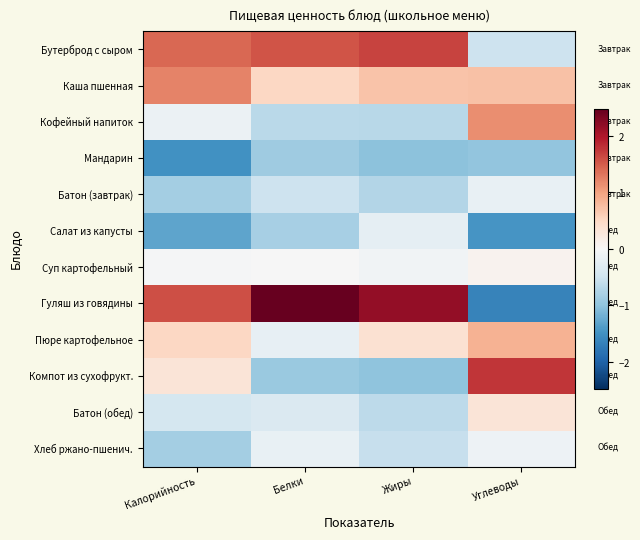

Reading left to right, list all the values displayed in this chart.

Бутерброд с сыром: Калорийность=1.4	Белки=1.6	Жиры=1.7	Углеводы=-0.5
Каша пшенная: Калорийность=1.2	Белки=0.5	Жиры=0.7	Углеводы=0.7
Кофейный напиток: Калорийность=-0.1	Белки=-0.7	Жиры=-0.7	Углеводы=1.2
Мандарин: Калорийность=-1.5	Белки=-0.9	Жиры=-1.0	Углеводы=-1.0
Батон (завтрак): Калорийность=-0.8	Белки=-0.5	Жиры=-0.7	Углеводы=-0.2
Салат из капусты: Калорийность=-1.3	Белки=-0.8	Жиры=-0.2	Углеводы=-1.5
Суп картофельный: Калорийность=-0.0	Белки=-0.0	Жиры=-0.1	Углеводы=0.1
Гуляш из говядины: Калорийность=1.6	Белки=2.5	Жиры=2.2	Углеводы=-1.7
Пюре картофельное: Калорийность=0.5	Белки=-0.2	Жиры=0.4	Углеводы=0.9
Компот из сухофрукт.: Калорийность=0.3	Белки=-0.9	Жиры=-1.0	Углеводы=1.8
Батон (обед): Калорийность=-0.4	Белки=-0.4	Жиры=-0.6	Углеводы=0.3
Хлеб ржано-пшенич.: Калорийность=-0.8	Белки=-0.2	Жиры=-0.6	Углеводы=-0.1